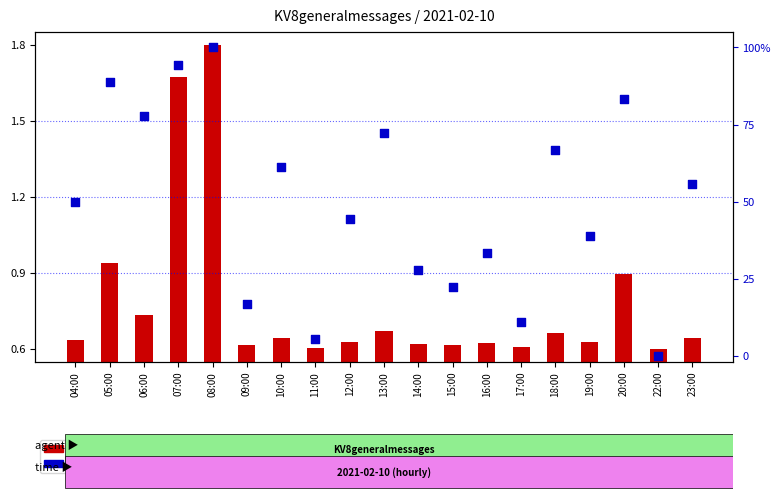

At how many categories does at least one series exceed 33?

13